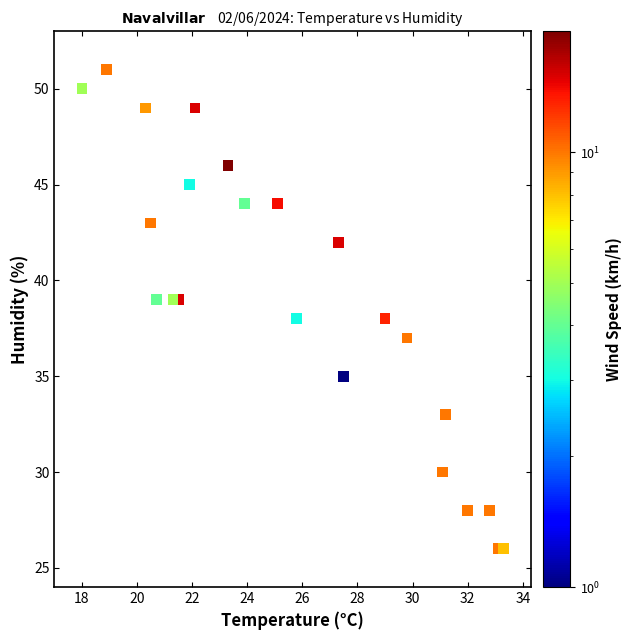

What is the range of Y values (max minus min)?

25